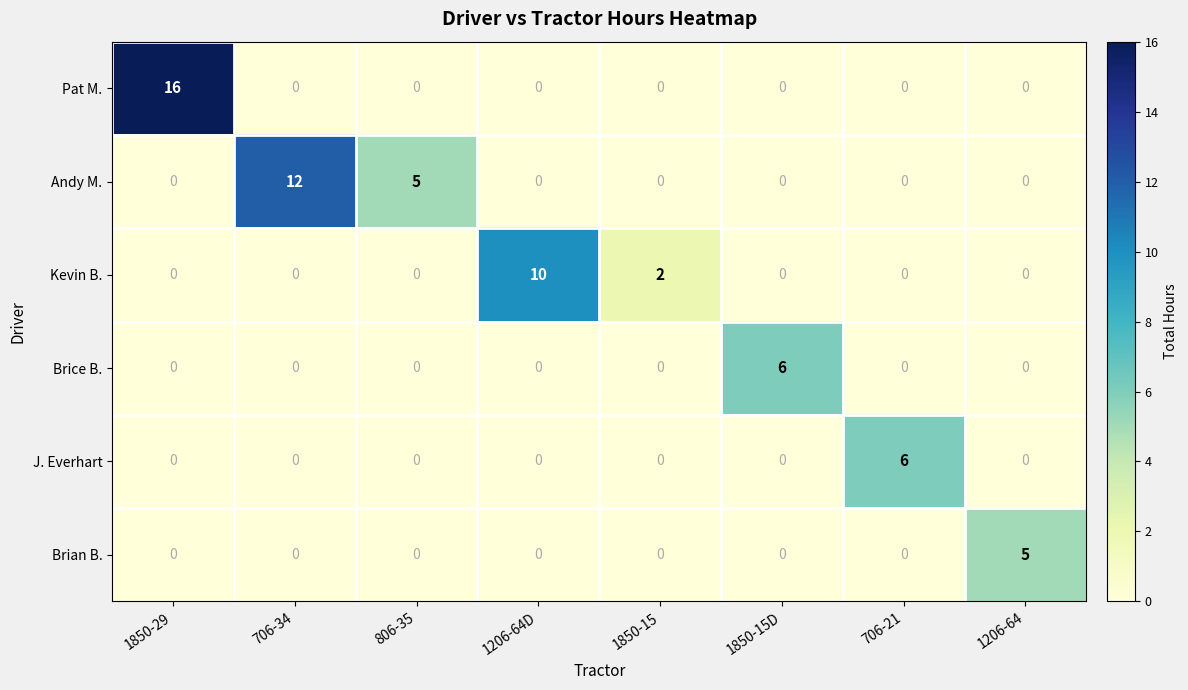

Count the number of categories in the chart.

8